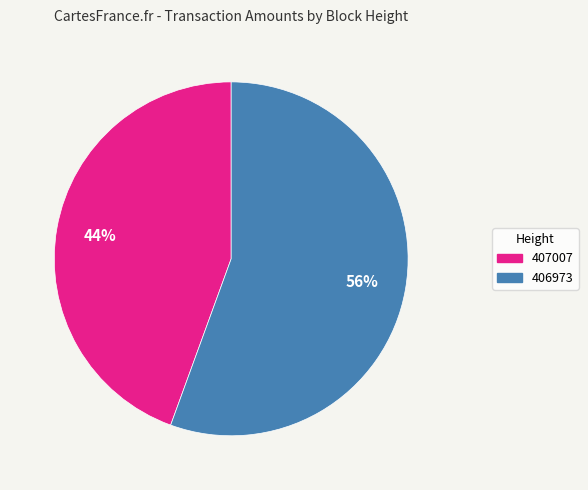

True or false: 406973 accounts for 42% of the total.

False